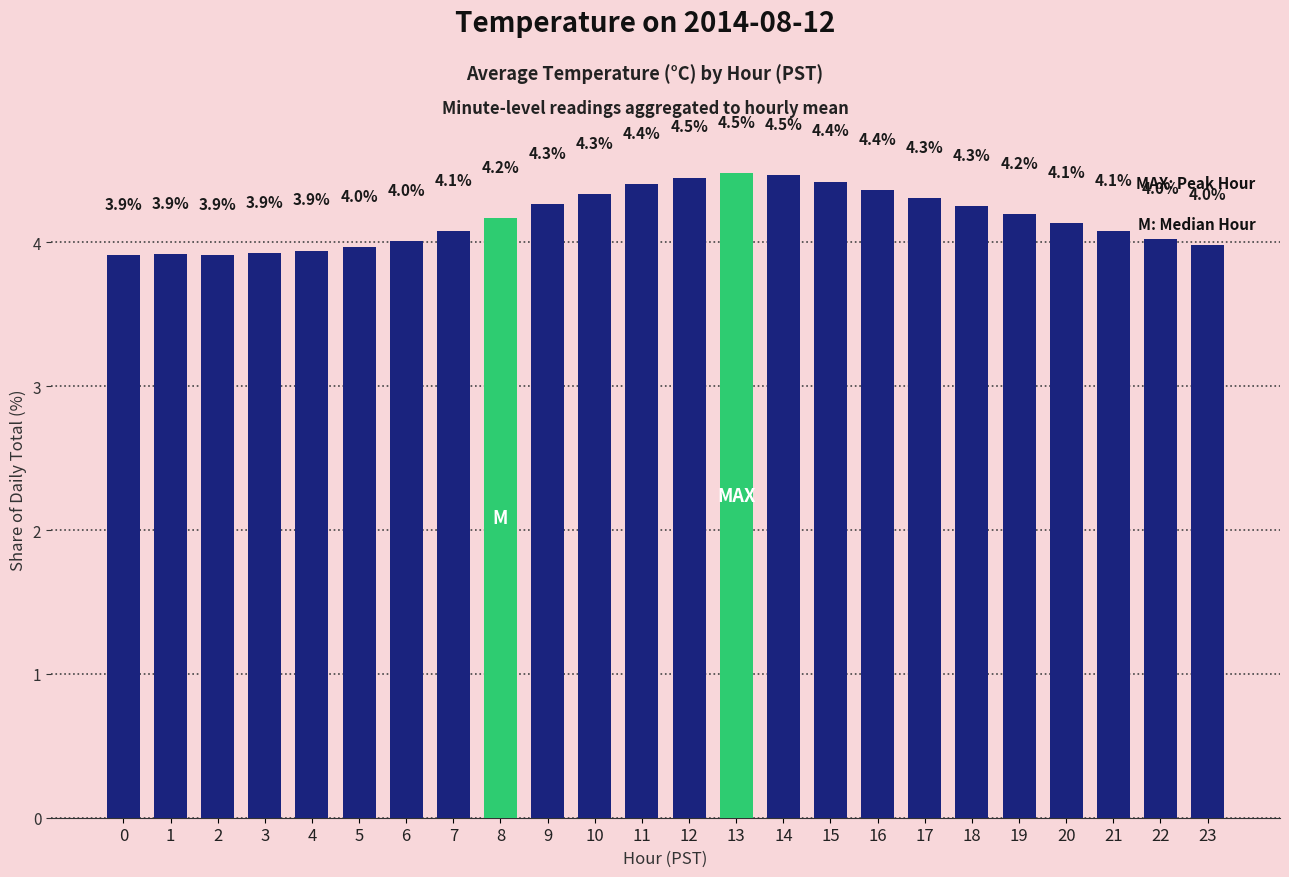

Which label corresponds to the smallest value in the chart?

2